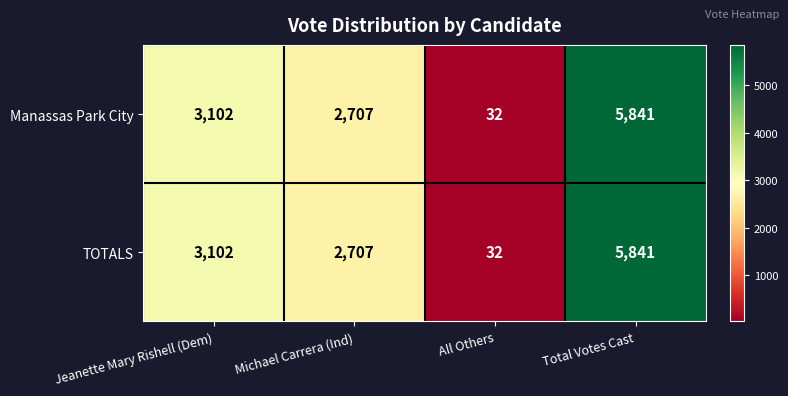

The TOTALS series shows 3102 at Jeanette Mary Rishell (Dem). True or false?

True